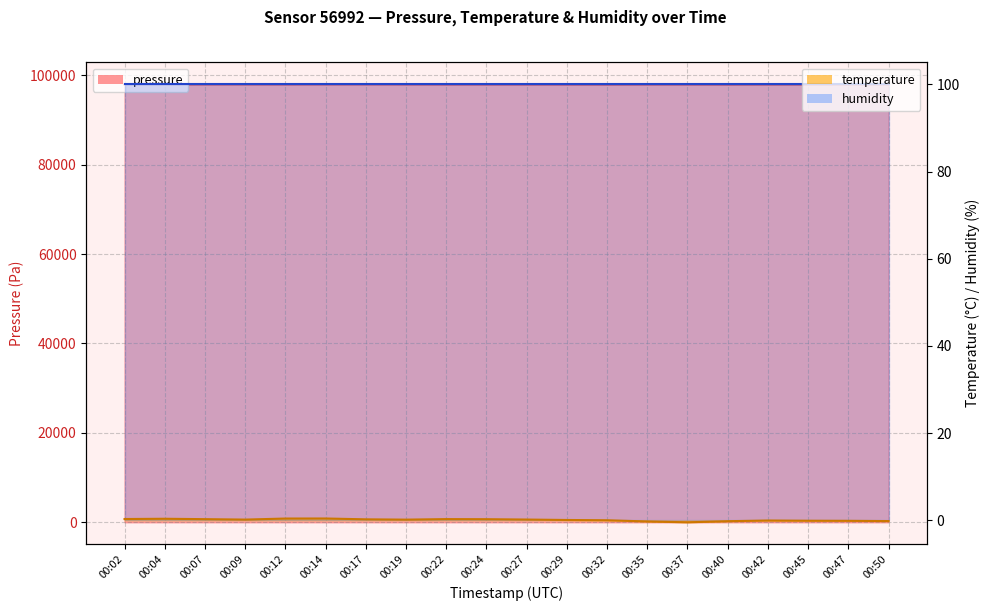

Where does the pressure series first go above 97938?

00:02